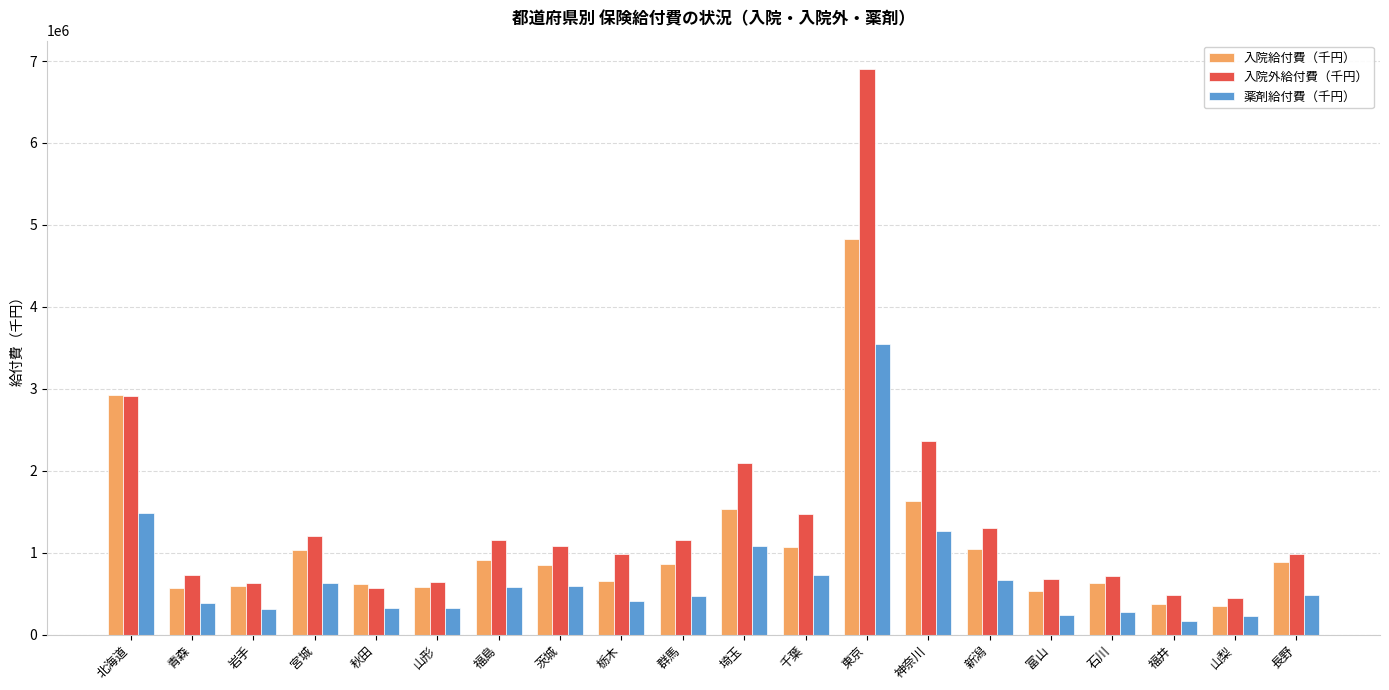

Which series has the largest total across all categories?

入院外給付費（千円）